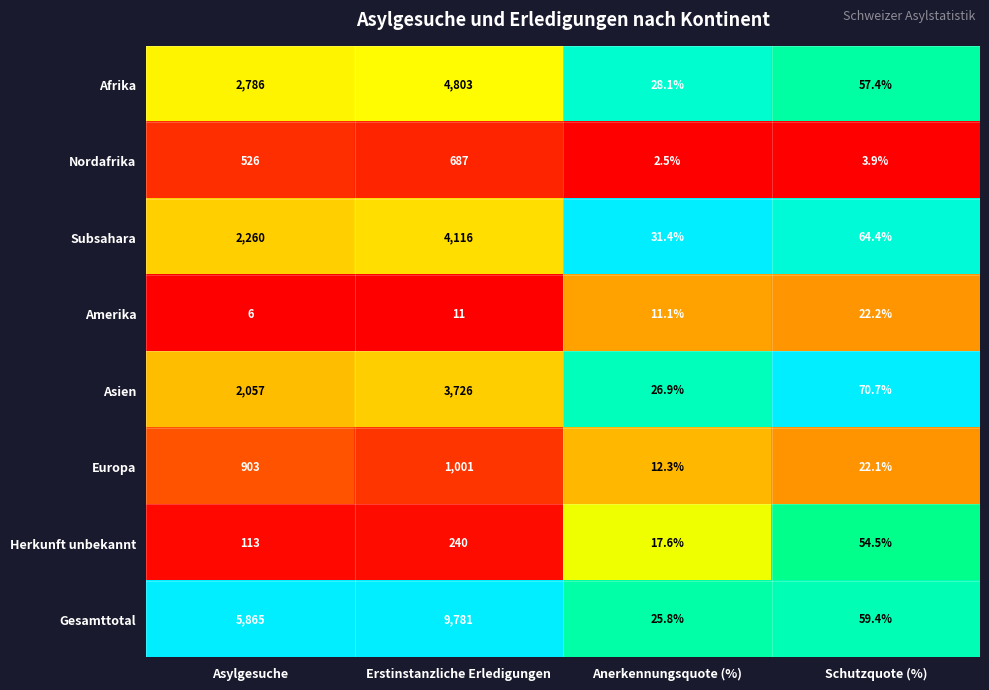

At which label is Herkunft unbekannt closest to 128?

Asylgesuche